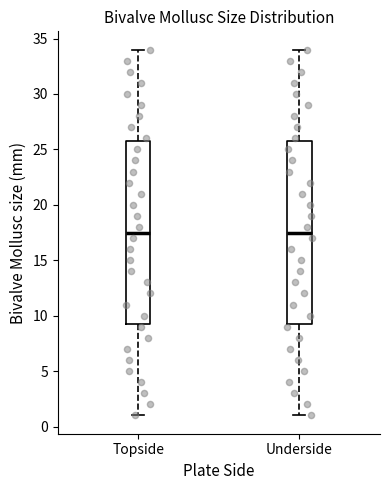

Reading left to right, transcribe this box plot: for each box, give where its median line is, the range the box spans, and where its two whiskers end, as read against the y-axis. The values are not printed on the chart, so give them approximately, as read against the axis.

Topside: median 17.5, box 9.5 to 26.0, whiskers 1.0 to 34.0
Underside: median 17.5, box 9.5 to 26.0, whiskers 1.0 to 34.0